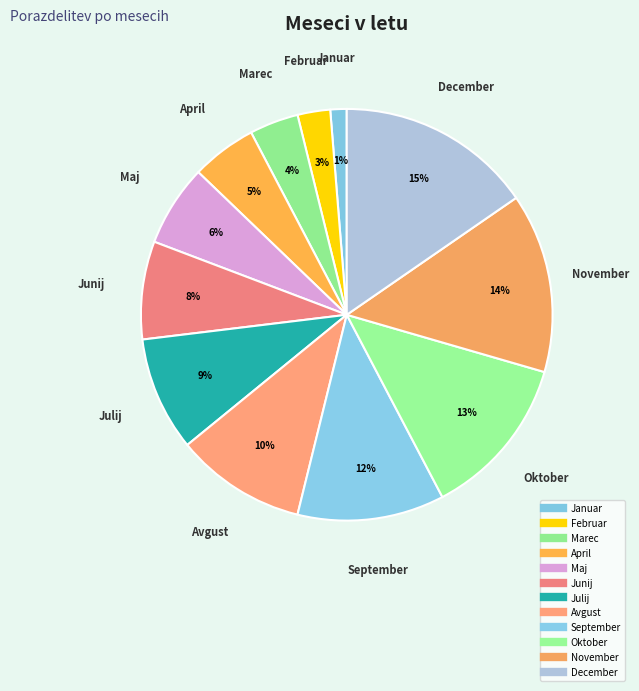

Is it true that Oktober is 13% of the pie?

True